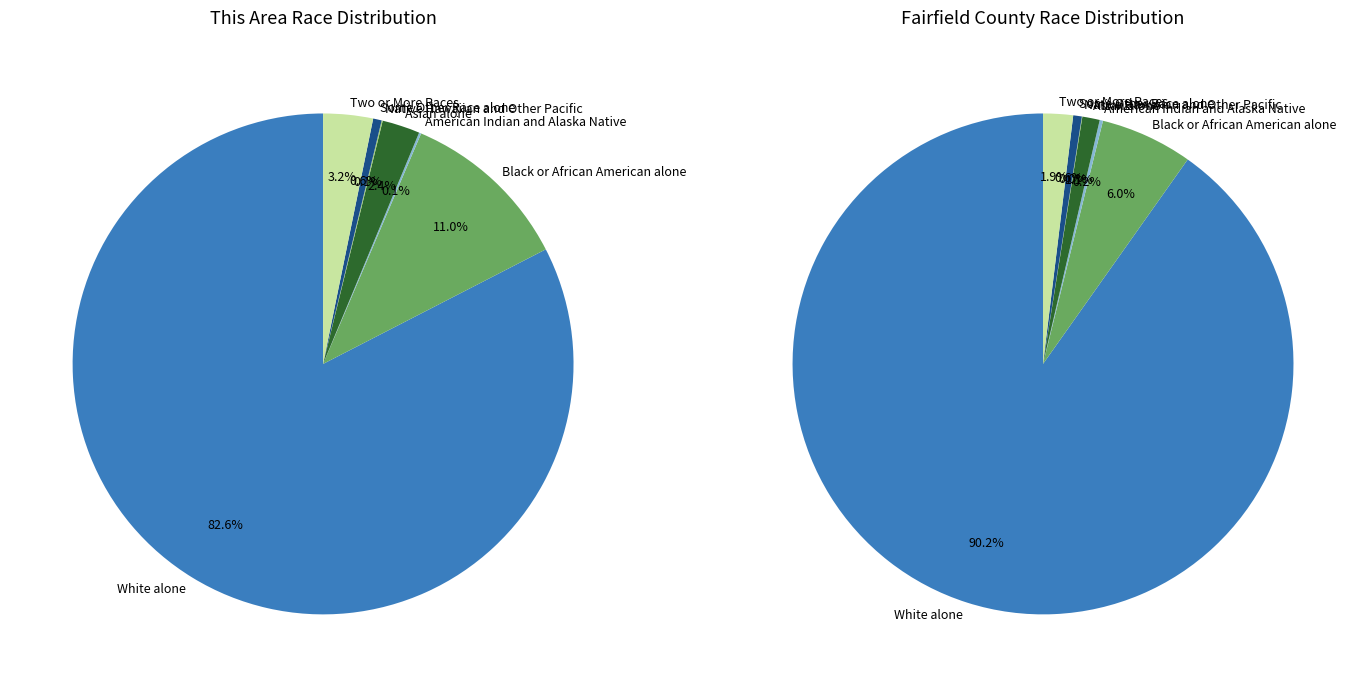

Is Asian alone the majority of the pie?

No